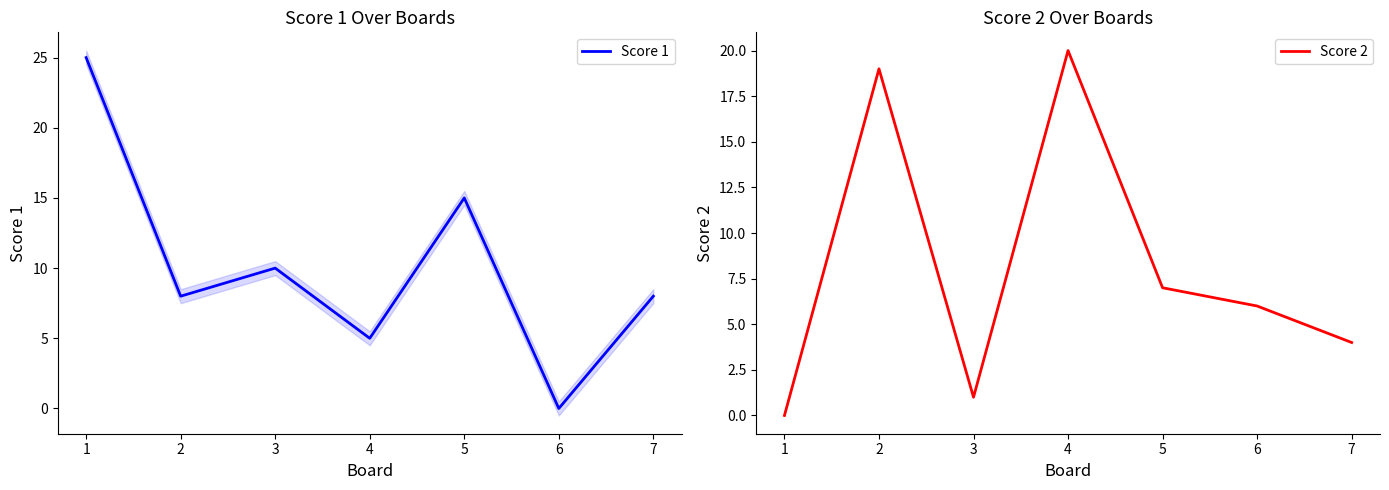

What is the difference between the Score 2 values at 2 and 6?

13